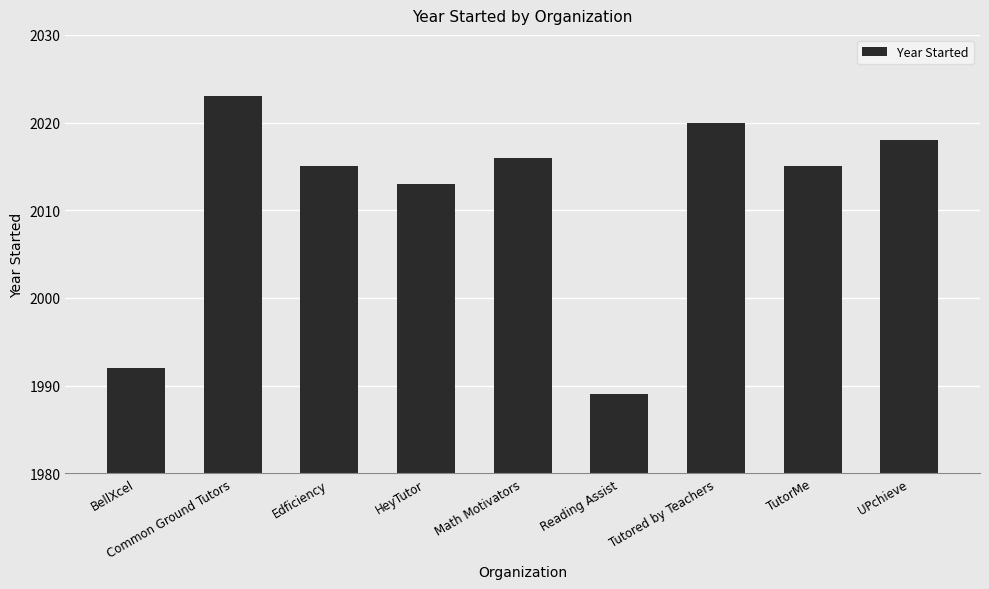

What is the label of the 8th bar from the right?

Common Ground Tutors